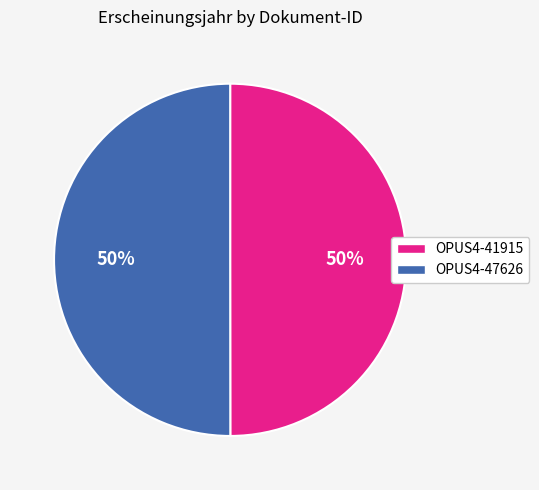

Count the number of slices in the pie.

2